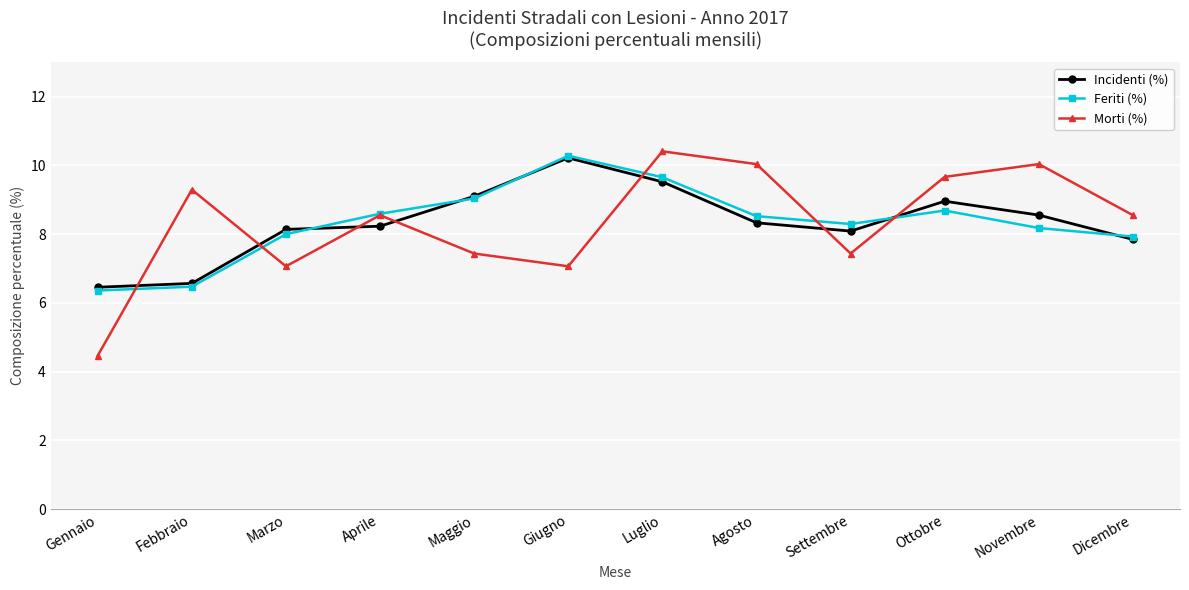

What are all the series names shown in the legend?

Incidenti (%), Feriti (%), Morti (%)